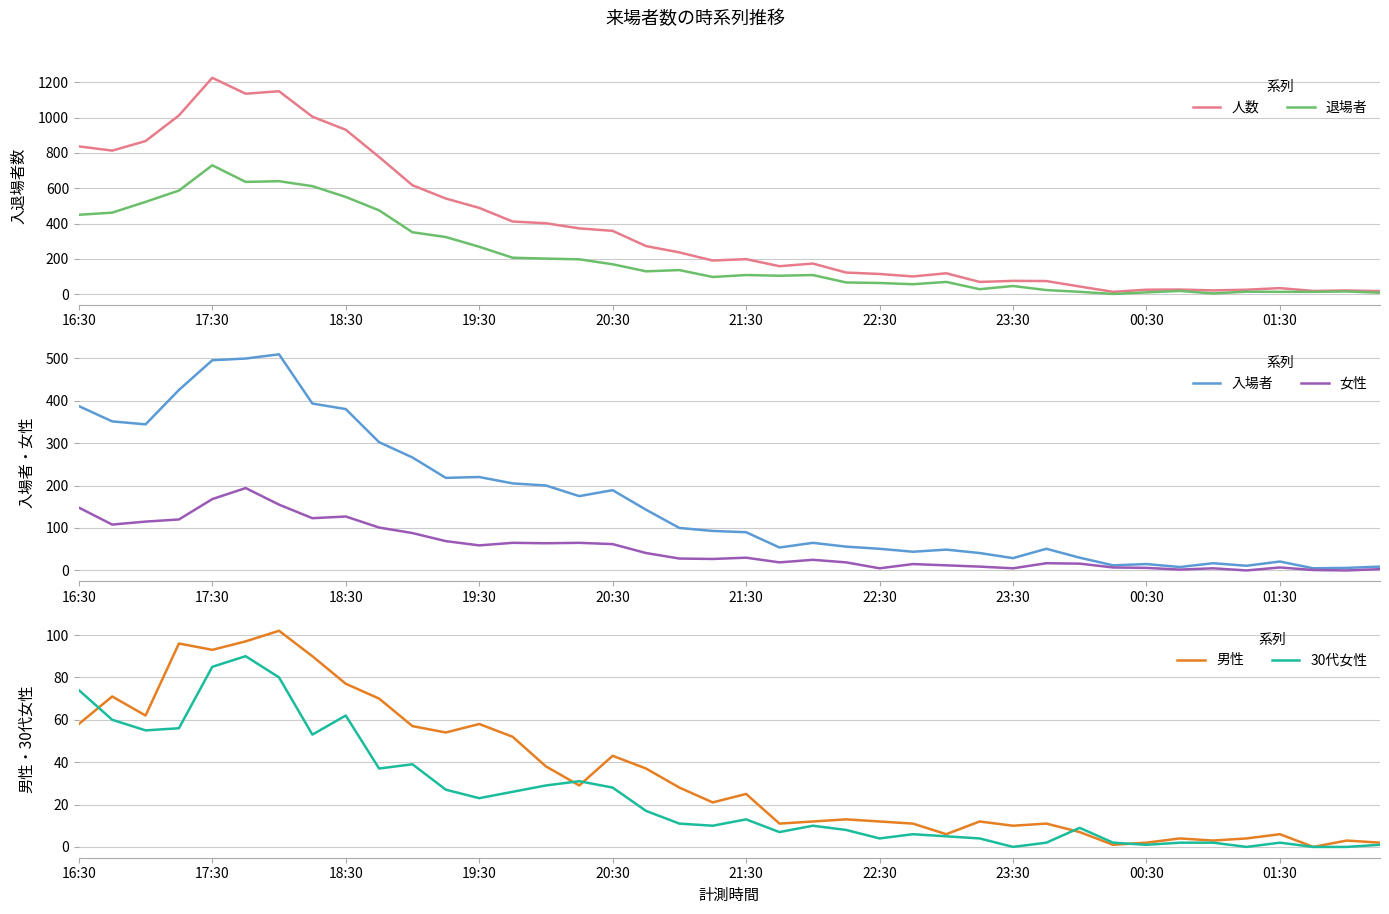

Is it true that 入場者 equals 30 at 30?

True